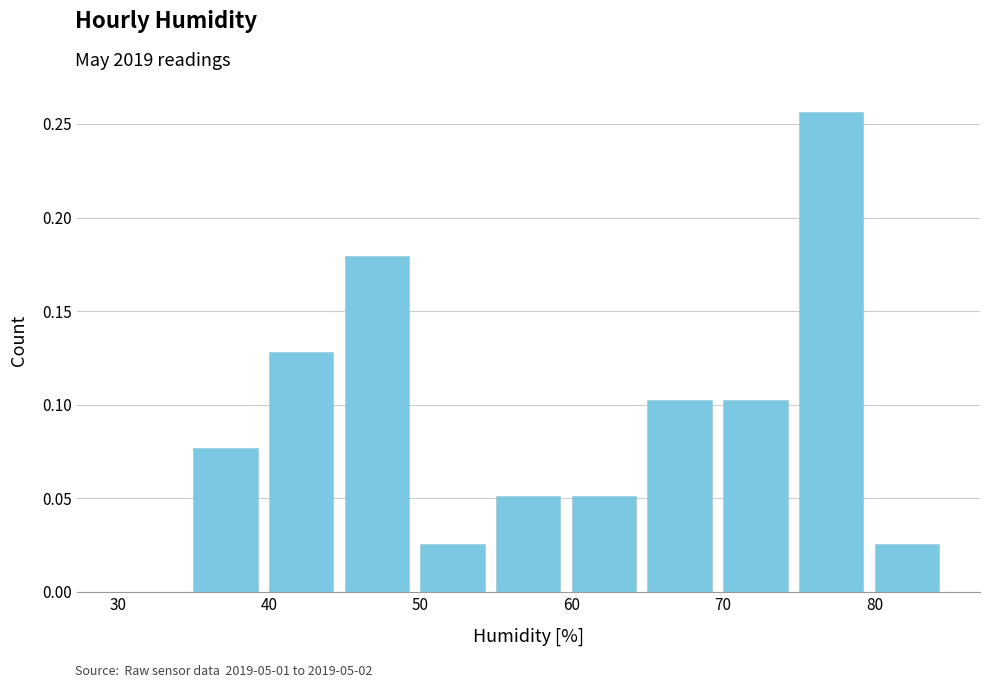

What is the sum of all values?

1.0